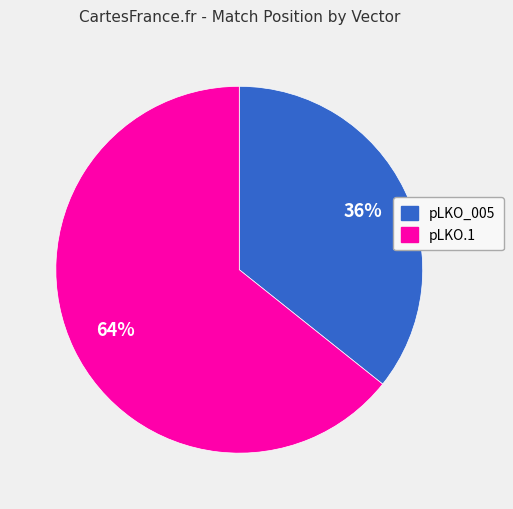

Is there any slice that represents more than half of the pie?

Yes